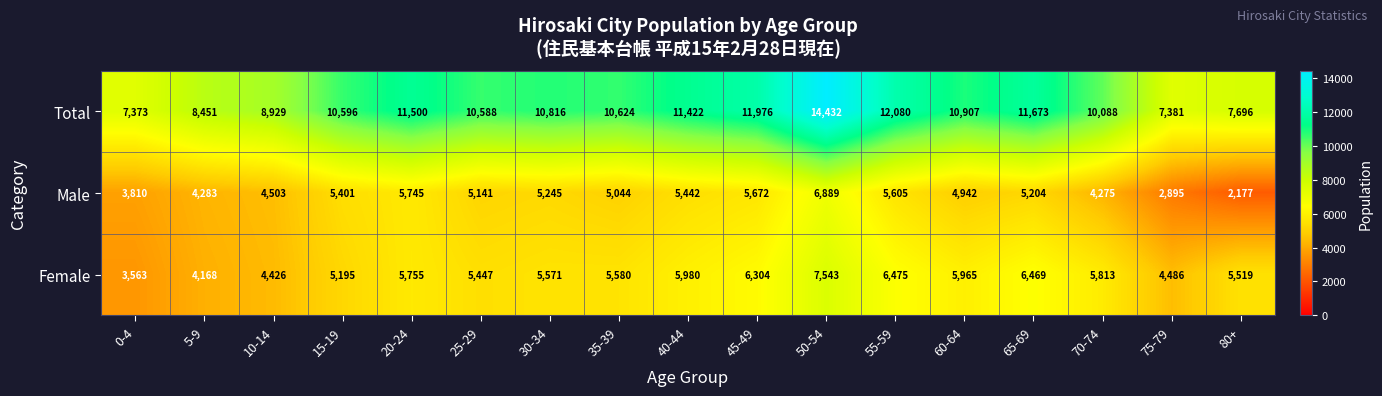

What is the spread (max minus min) of values at 60-64?

5965